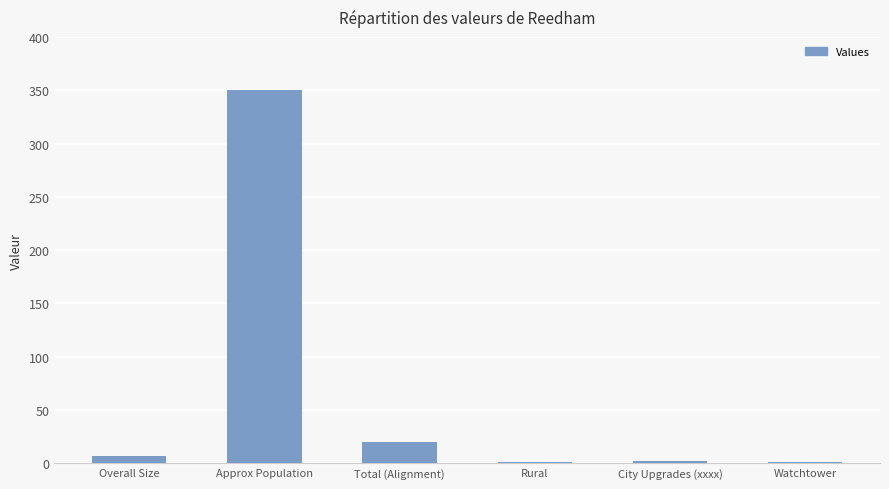

Where is the data nearest to the value 175?

Total (Alignment)